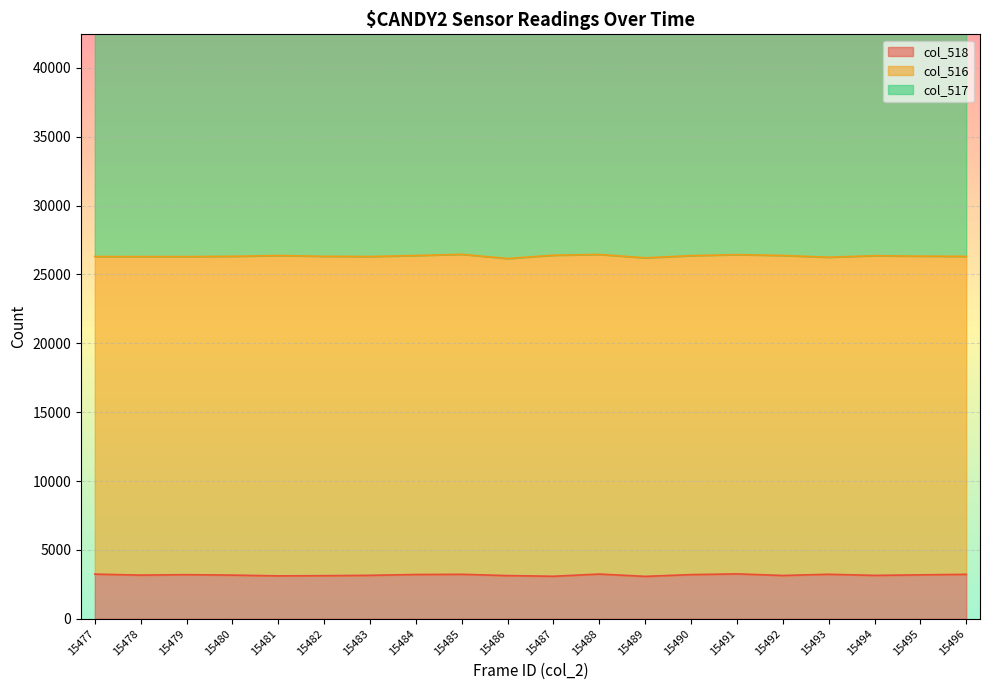

True or false: col_518 and col_517 cross at least once.

False